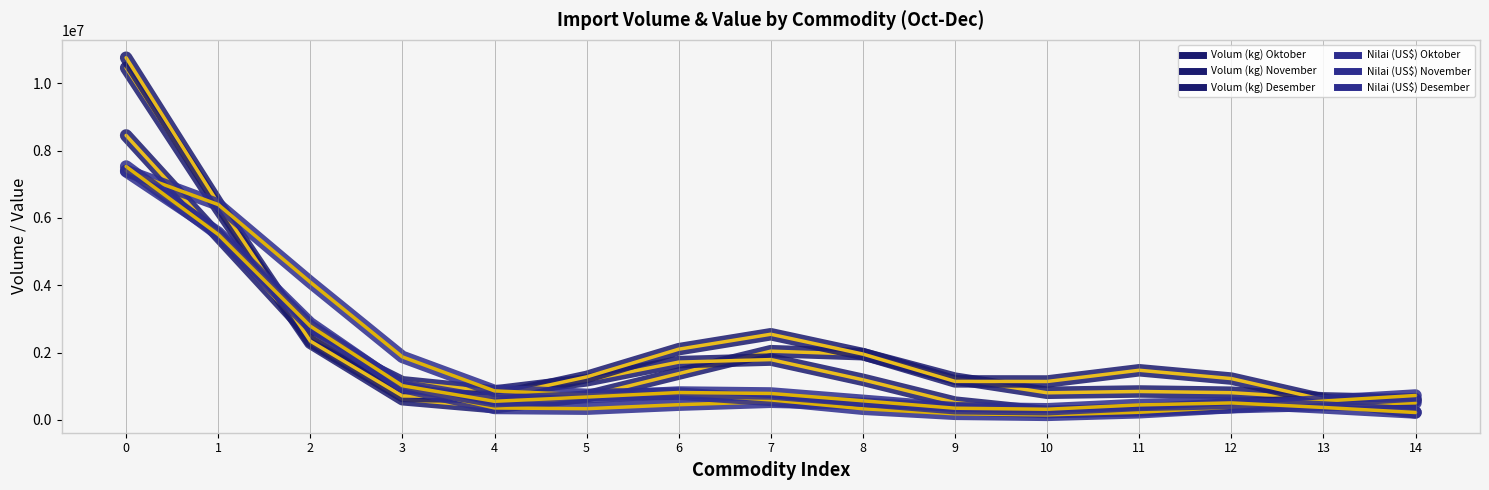

True or false: Nilai (US$) Oktober has a value of 706193.9 at 6.

False